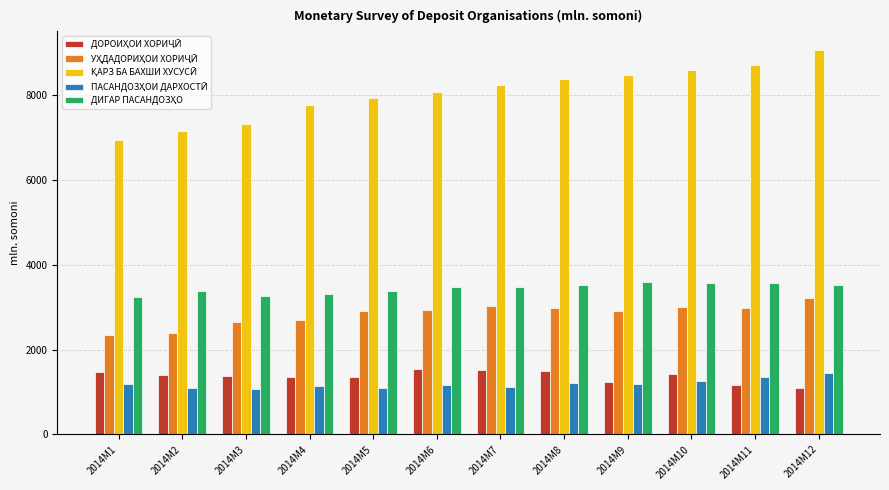

What is the smallest value displayed?

1059.5